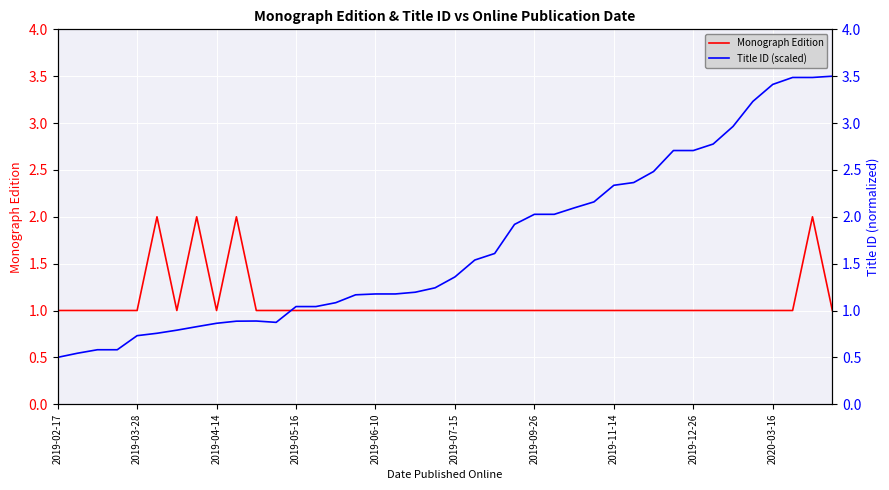

True or false: Monograph Edition has more than 0 interior local peaks.

True